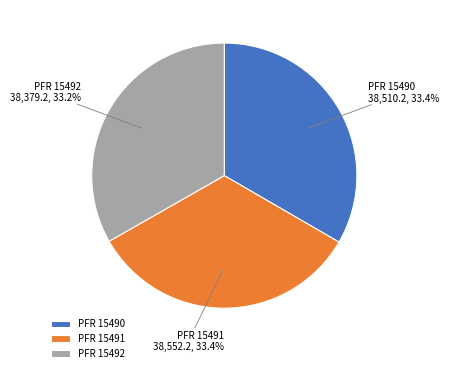

Is there a majority slice in this chart?

No